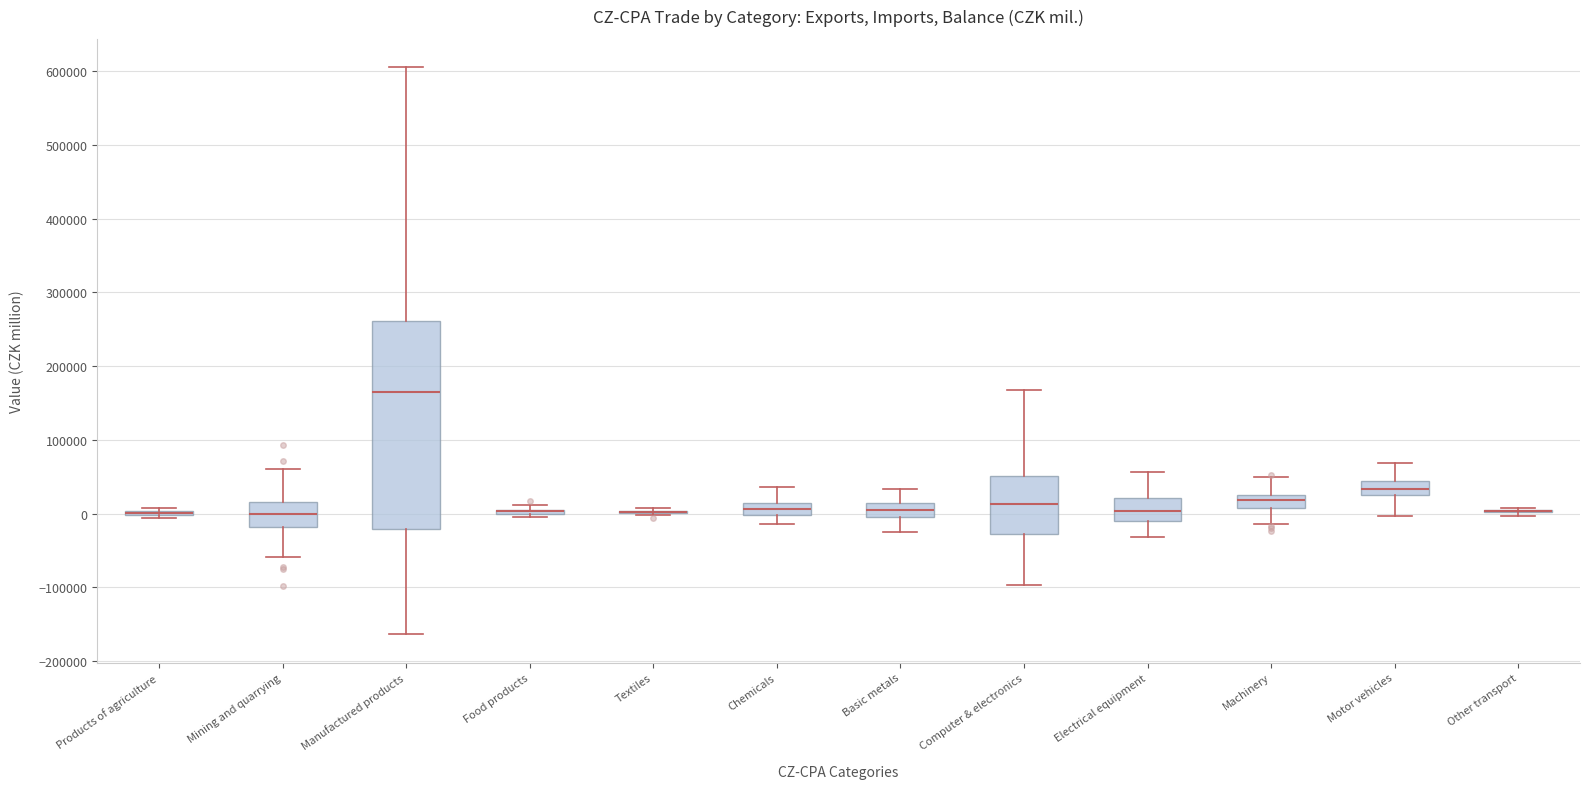

Reading left to right, transcribe this box plot: for each box, give where its median line is, the range the box spans, and where its two whiskers end, as read against the y-axis. The values are not printed on the chart, so give them approximately, as read against the axis.

Products of agriculture: box collapsed to a line at 0, whiskers -10000 to 10000
Mining and quarrying: median 0, box -20000 to 20000, whiskers -60000 to 60000
Manufactured products: median 160000, box -20000 to 260000, whiskers -160000 to 610000
Food products: box collapsed to a line at 0, whiskers 0 to 10000
Textiles: box collapsed to a line at 0, whiskers 0 to 10000
Chemicals: median 10000 (inside the box), box 0 to 10000, whiskers -10000 to 40000
Basic metals: median 0 (inside the box), box 0 to 10000, whiskers -30000 to 30000
Computer & electronics: median 10000, box -30000 to 50000, whiskers -100000 to 170000
Electrical equipment: median 0, box -10000 to 20000, whiskers -30000 to 60000
Machinery: median 20000 (inside the box), box 10000 to 20000, whiskers -10000 to 50000
Motor vehicles: median 30000, box 20000 to 40000, whiskers 0 to 70000
Other transport: box collapsed to a line at 0, whiskers 0 to 10000